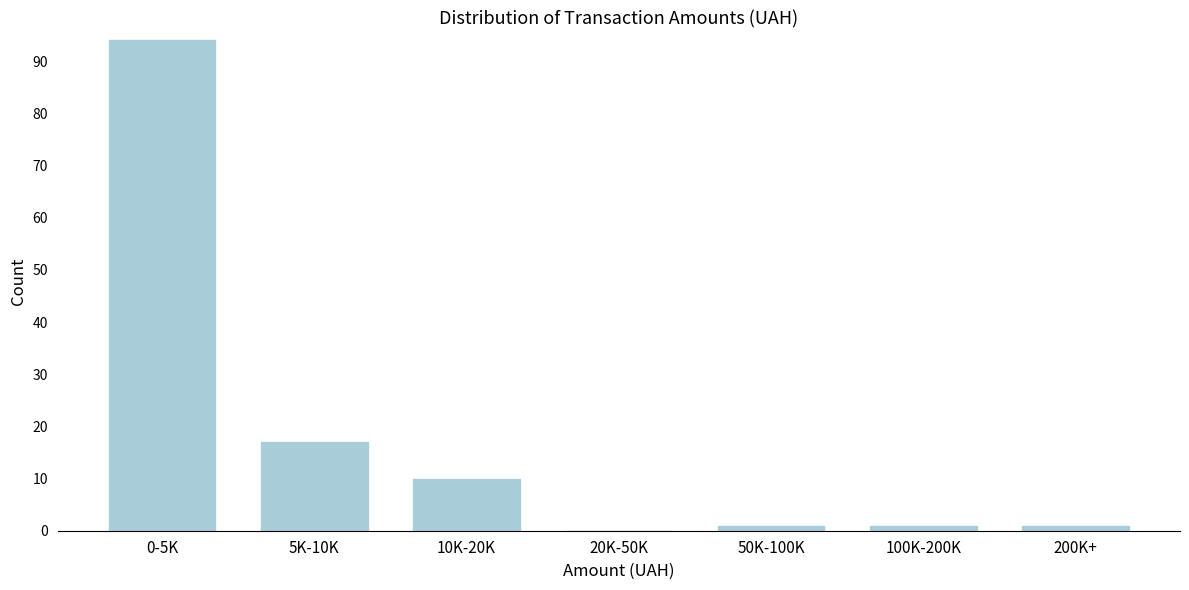

Reading right to left, what are all the values shown in this chart?

200K+=1	100K-200K=1	50K-100K=1	20K-50K=0	10K-20K=10	5K-10K=17	0-5K=94